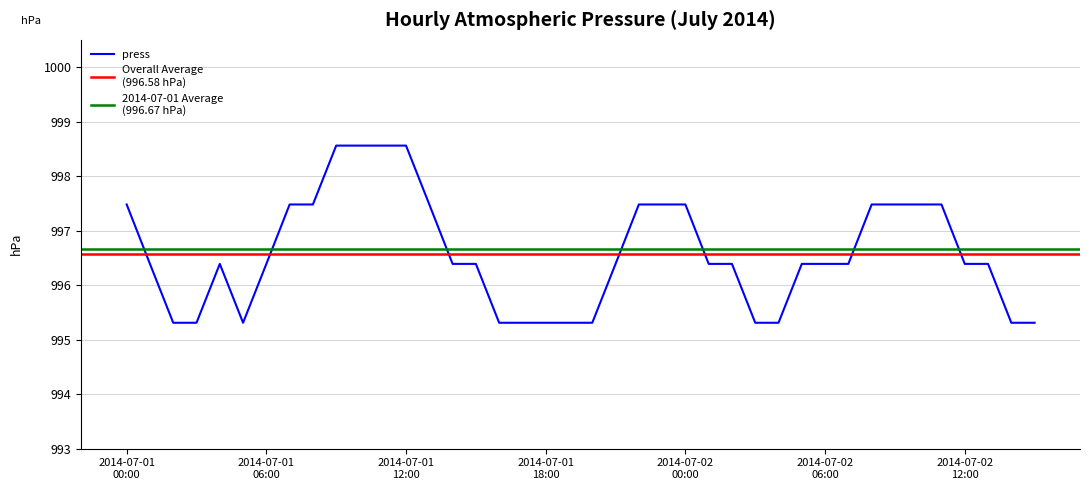

What value does the data have at 2014-07-01 17:00?

995.3